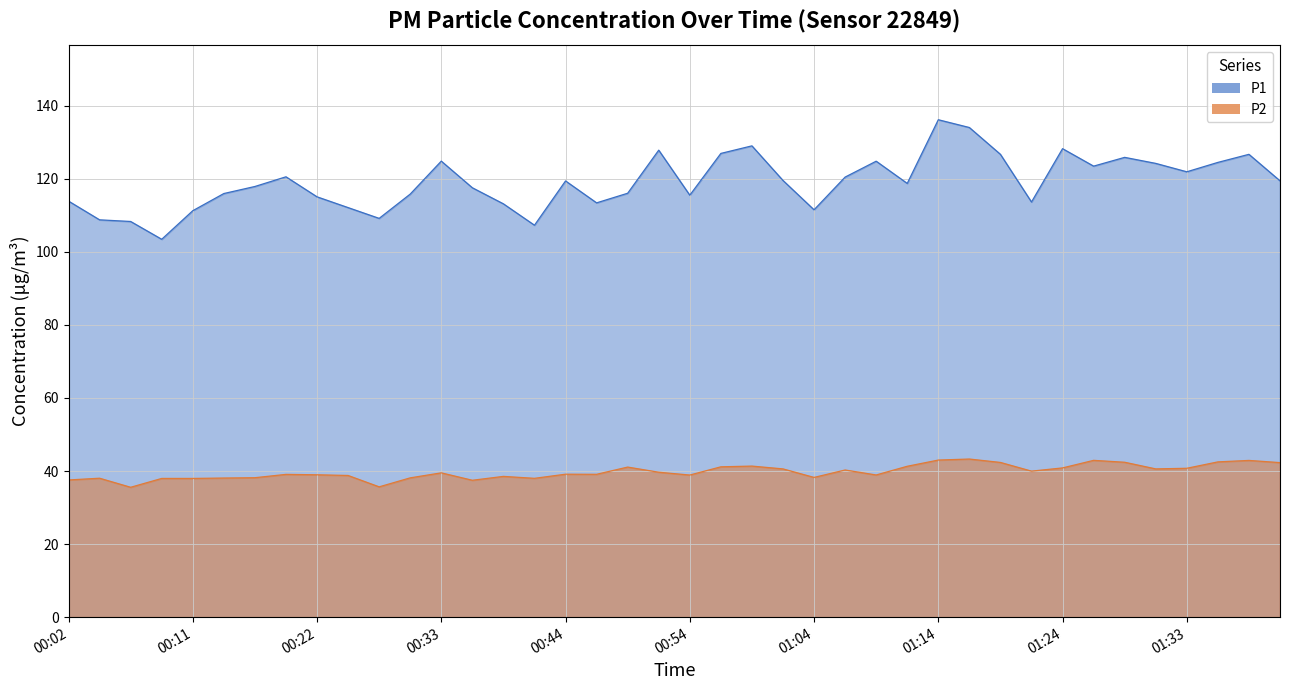

Reading right to left, what are all the values shown in this chart?

P1: 01:41=119.4	01:38=126.7	01:36=124.5	01:33=121.9	01:31=124.2	01:29=125.8	01:26=123.5	01:24=128.2	01:21=113.6	01:19=126.7	01:16=134.0	01:14=136.2	01:11=118.7	01:09=124.8	01:06=120.5	01:04=111.5	01:01=119.5	00:59=129.0	00:57=126.9	00:54=115.5	00:52=127.8	00:49=116.0	00:46=113.4	00:44=119.4	00:41=107.3	00:38=113.1	00:36=117.5	00:33=124.8	00:30=115.8	00:27=109.2	00:25=112.1	00:22=115.0	00:19=120.5	00:16=117.9	00:14=116.0	00:11=111.2	00:09=103.4	00:06=108.3	00:04=108.8	00:02=113.9
P2: 01:41=42.3	01:38=42.9	01:36=42.5	01:33=40.8	01:31=40.6	01:29=42.4	01:26=42.9	01:24=40.9	01:21=40.0	01:19=42.4	01:16=43.3	01:14=43.0	01:11=41.3	01:09=38.9	01:06=40.3	01:04=38.2	01:01=40.6	00:59=41.4	00:57=41.1	00:54=38.9	00:52=39.7	00:49=41.1	00:46=39.1	00:44=39.1	00:41=38.0	00:38=38.5	00:36=37.5	00:33=39.5	00:30=38.1	00:27=35.7	00:25=38.8	00:22=39.0	00:19=39.1	00:16=38.2	00:14=38.1	00:11=38.0	00:09=38.0	00:06=35.5	00:04=38.0	00:02=37.5